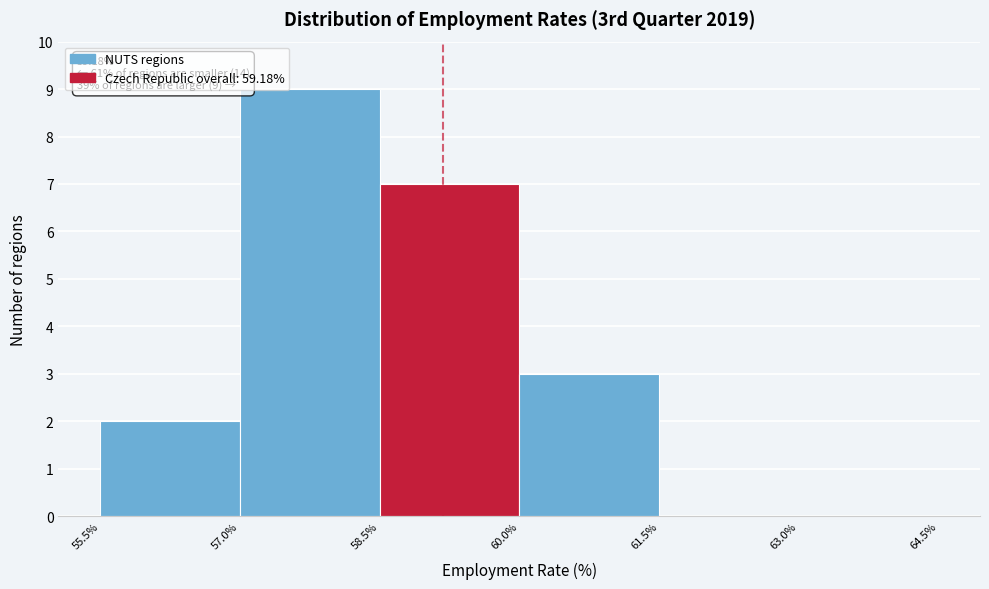

Over which range of the x-axis is the bar tallest?

57.0% to 58.5%